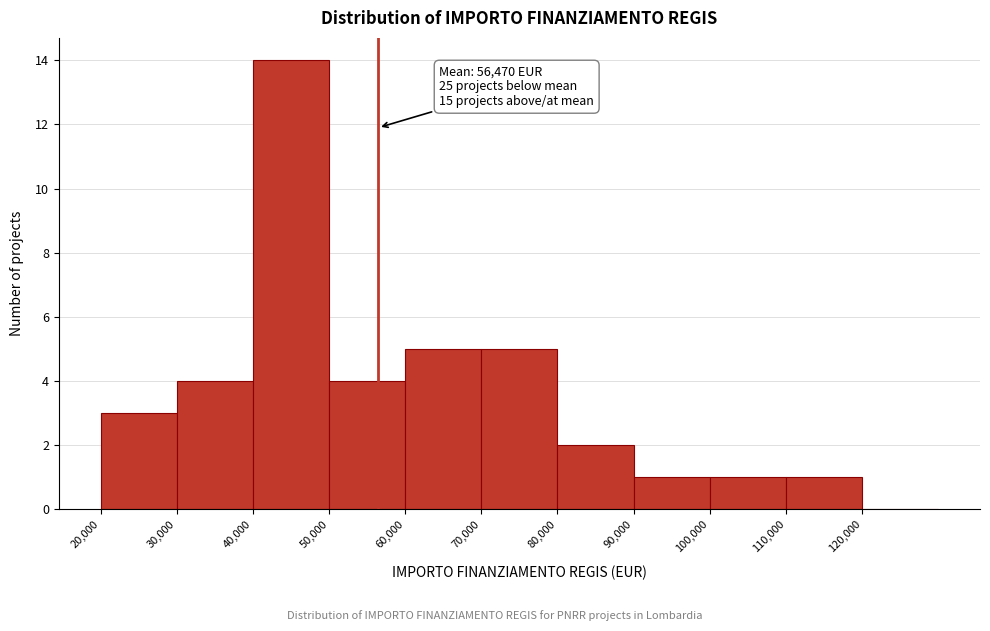

Over which range of the x-axis is the bar tallest?

40000 to 50000